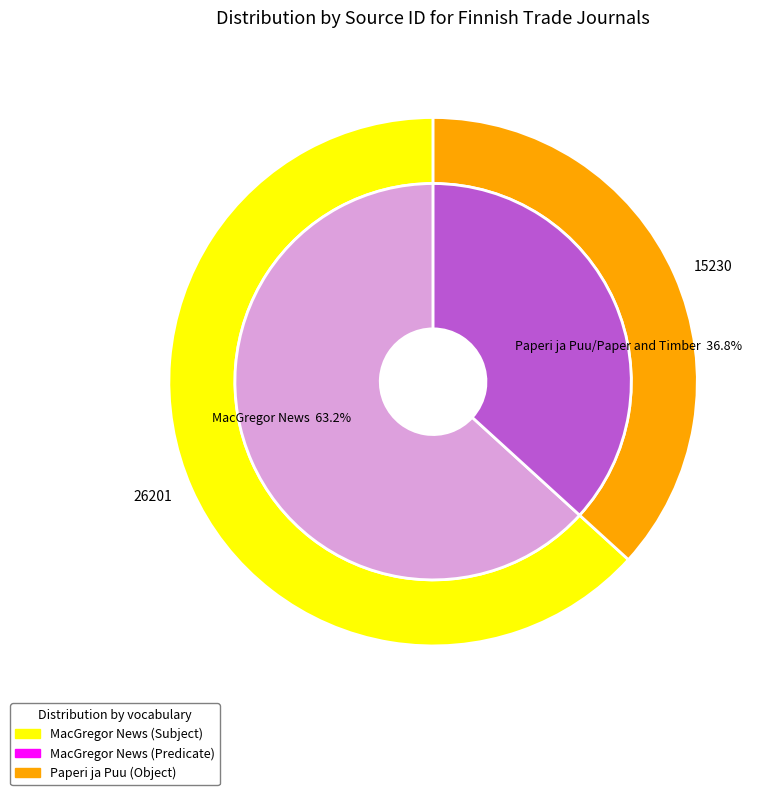

What is the ratio of the value at MacGregor News to the value at Paperi ja Puu/Paper and Timber?

1.7